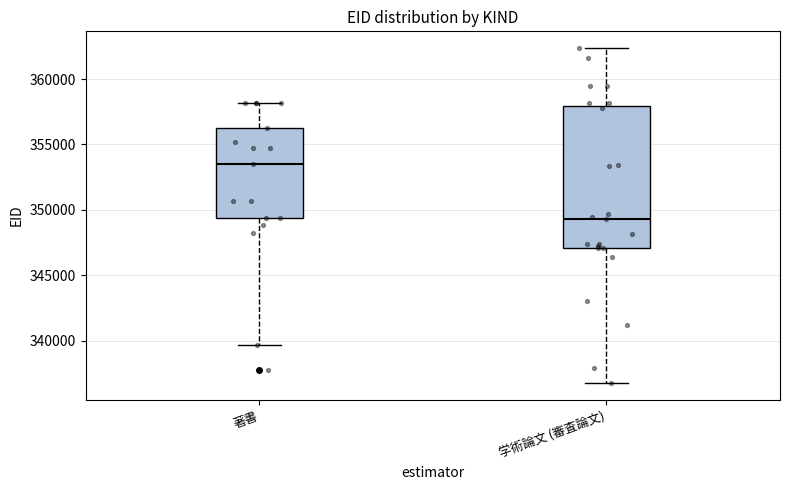

Reading left to right, read every box against the y-axis: the position of its median line, the range the box covers, and the ends of its whiskers. The values are not printed on the chart, so give them approximately, as read against the axis.

著書: median 353500, box 349500 to 356000, whiskers 339500 to 358000
学術論文 (審査論文): median 349500, box 347000 to 358000, whiskers 336500 to 362500